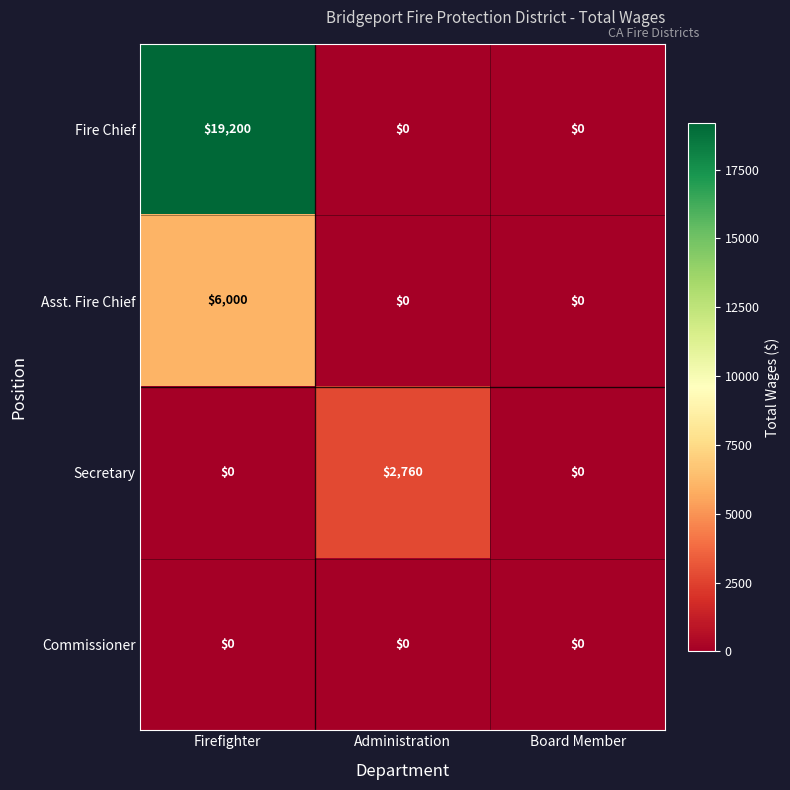

How many Asst. Fire Chief values are between 0 and 6000?

3